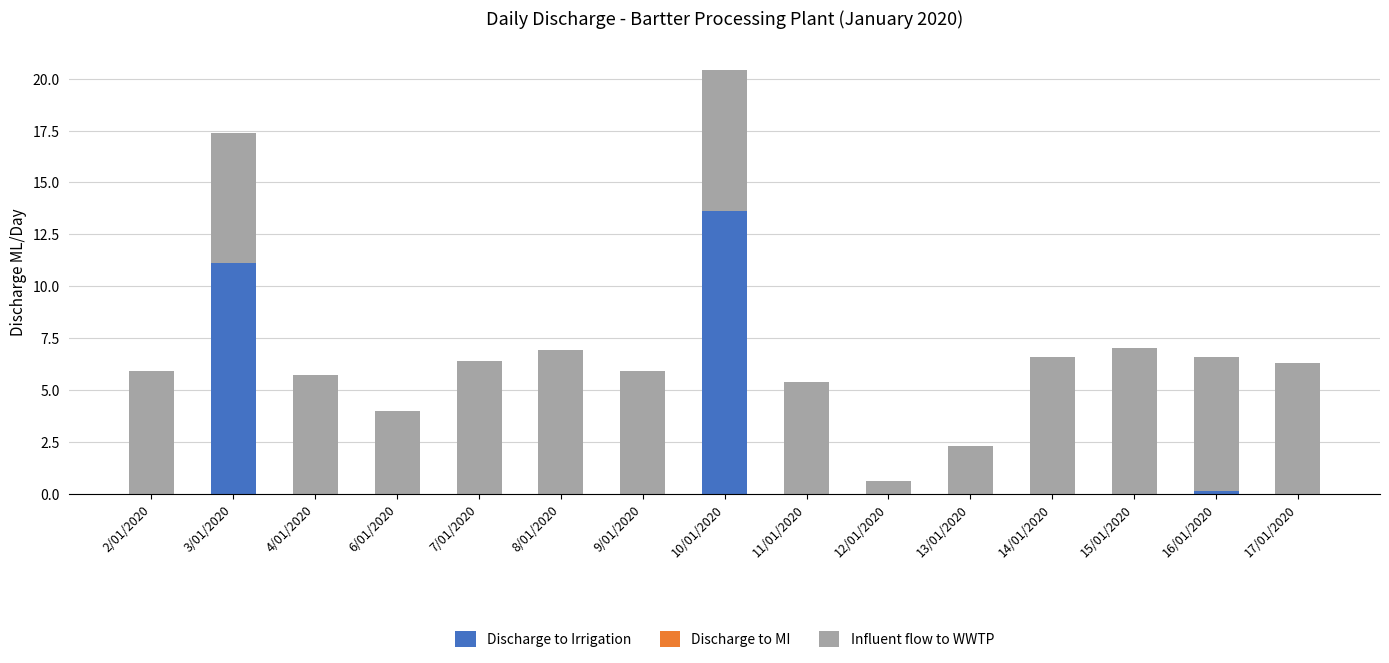

Reading right to left, list the values for the Discharge to Irrigation series.

17/01/2020=0.0	16/01/2020=0.1	15/01/2020=0.0	14/01/2020=0.0	13/01/2020=0.0	12/01/2020=0.0	11/01/2020=0.0	10/01/2020=13.6	9/01/2020=0.0	8/01/2020=0.0	7/01/2020=0.0	6/01/2020=0.0	4/01/2020=0.0	3/01/2020=11.1	2/01/2020=0.0